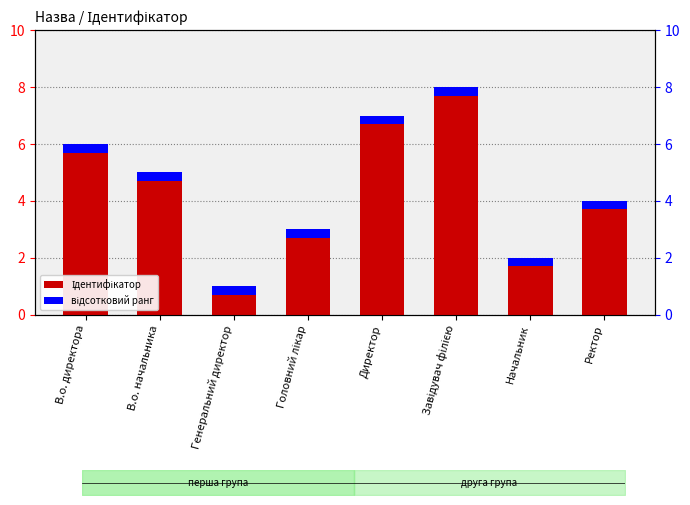

What is the spread (max minus min) of values at Завідувач філією?

7.7